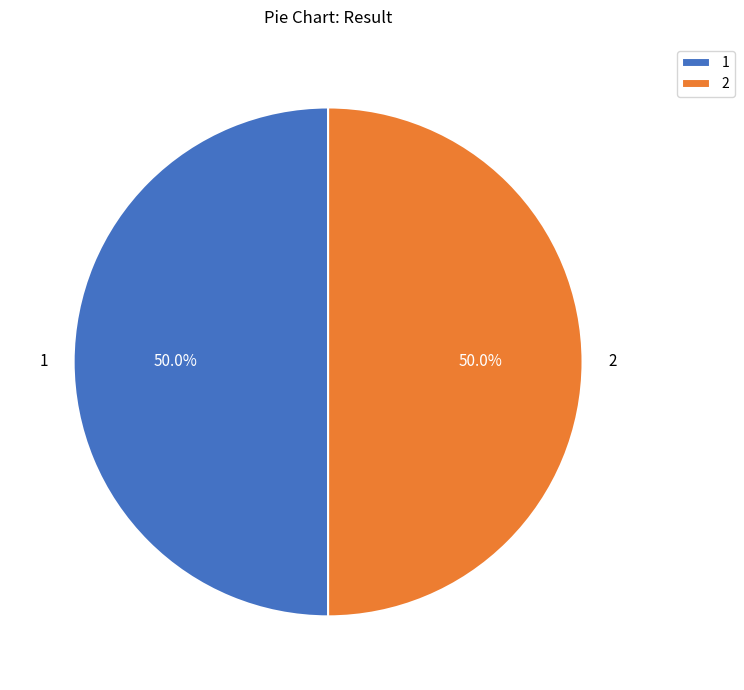

How many slices are in this pie chart?

2